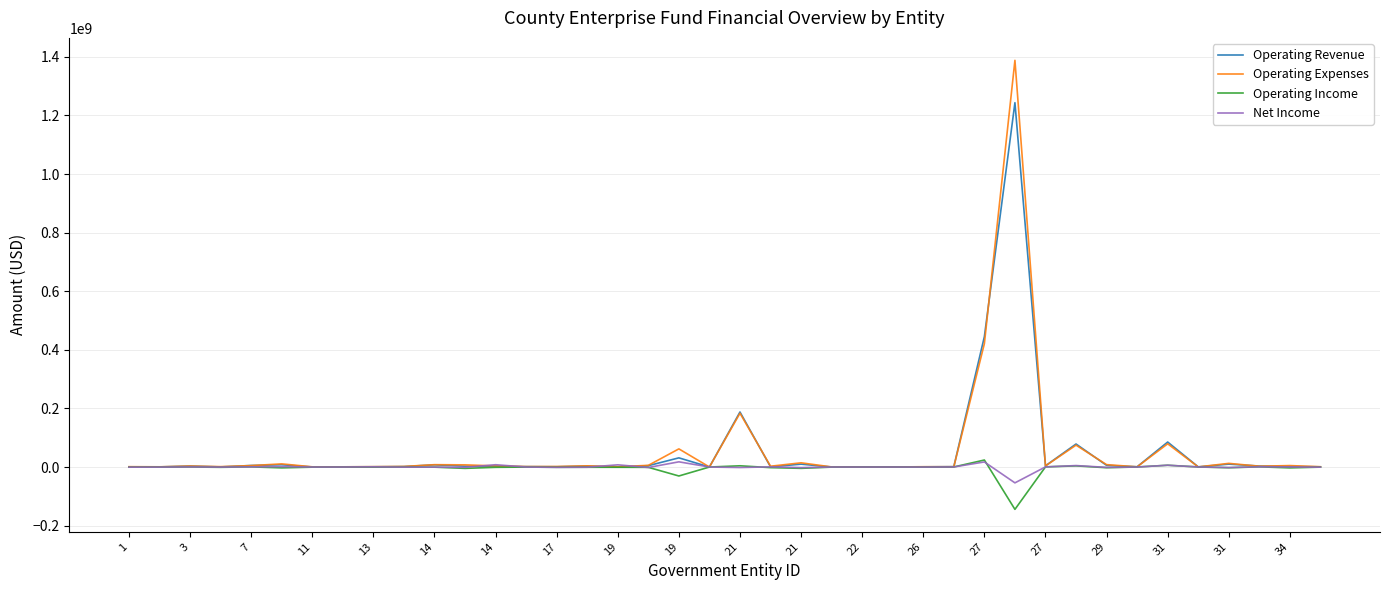

What is the minimum value shown in the chart?

-144554224